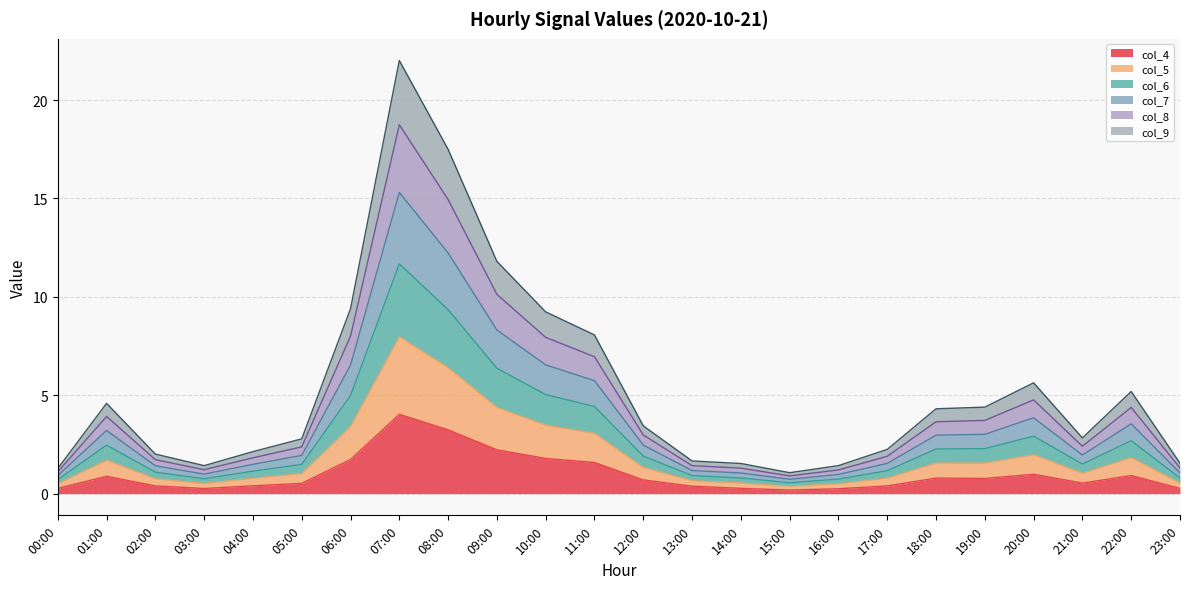

Is it true that col_4 equals 5.6 at 07:00?

False